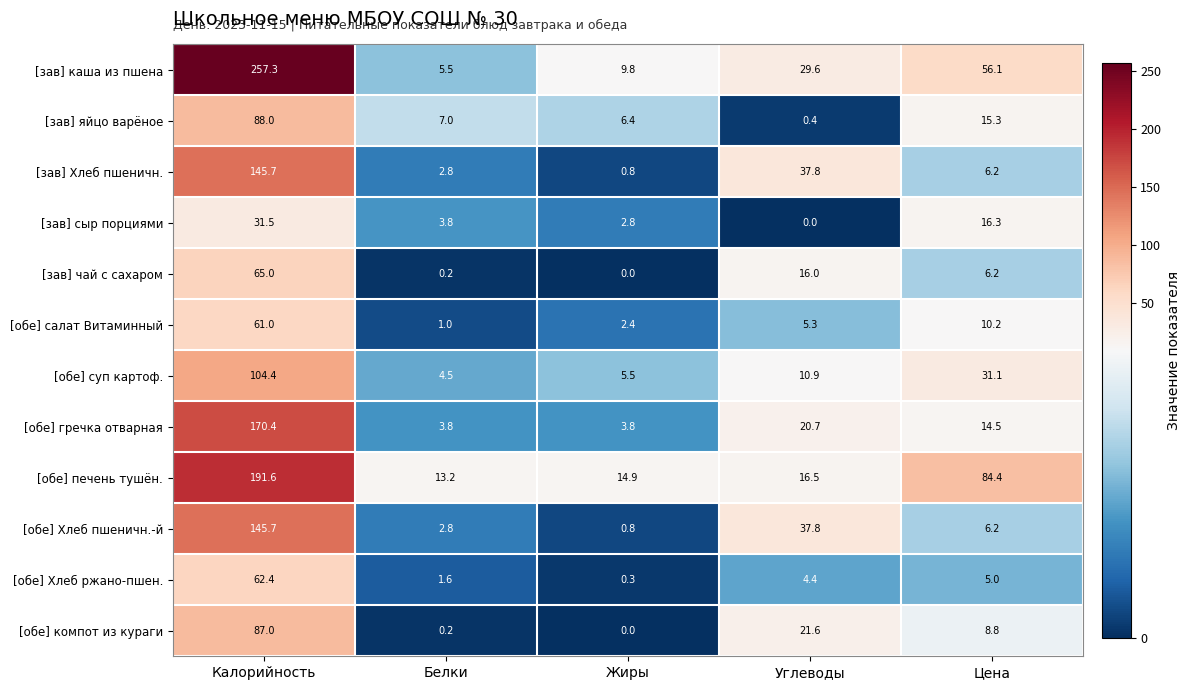

Rank the categories by [обе] суп картоф. value from lowest to highest.

Белки, Жиры, Углеводы, Цена, Калорийность